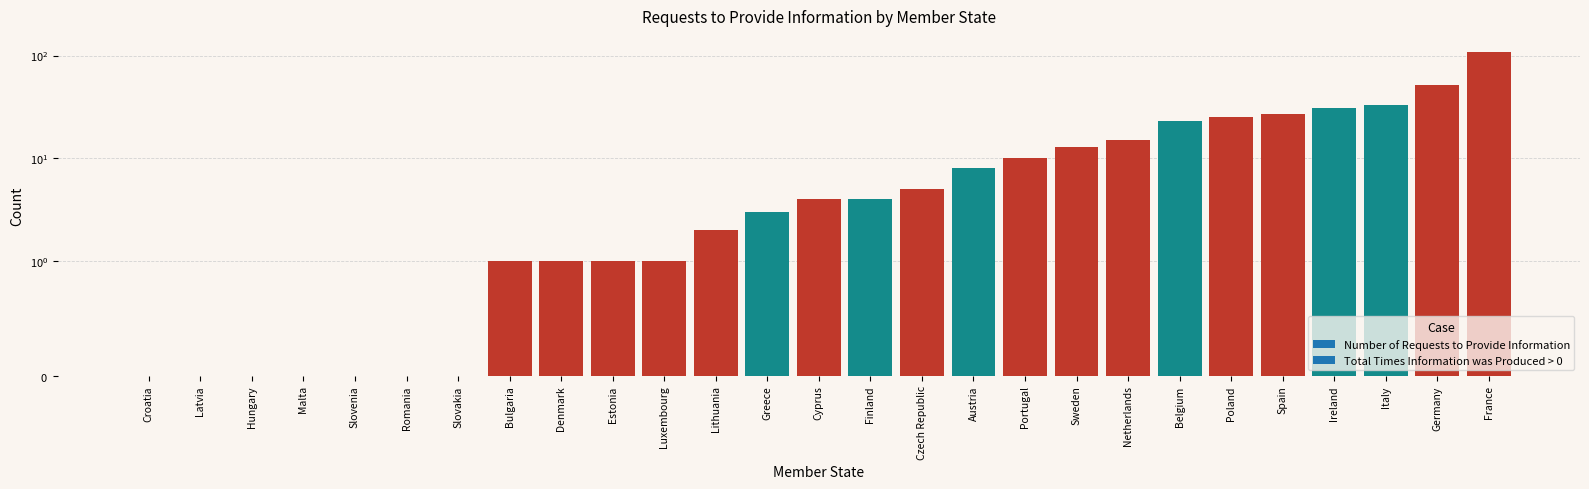

Which series changed the most between Croatia and Lithuania?

Number of Requests to Provide Information